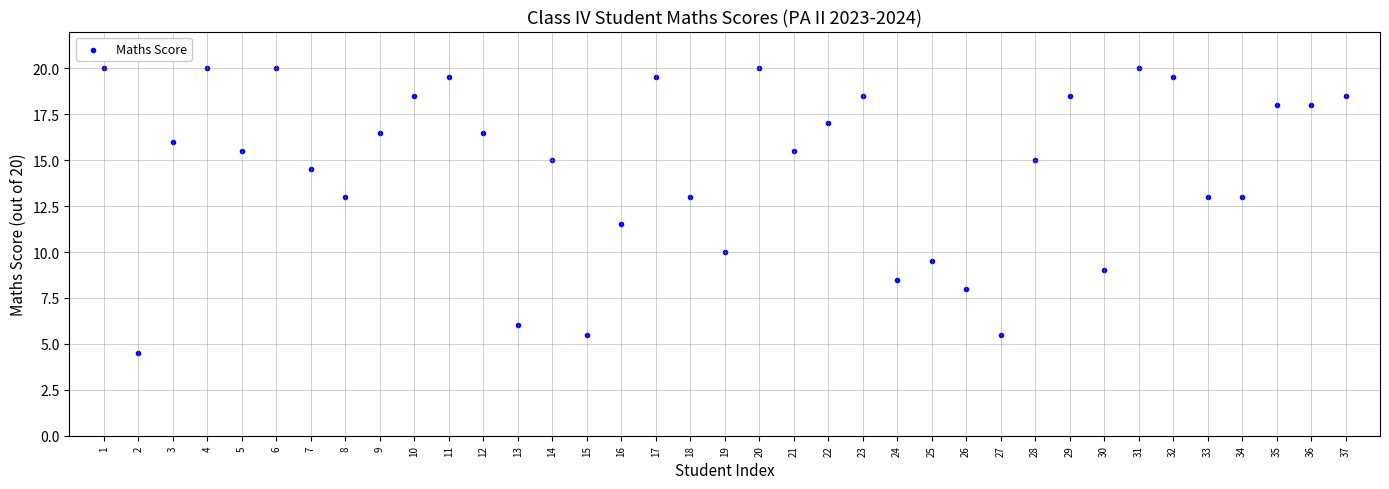

What is the range of X values (max minus min)?

36.0